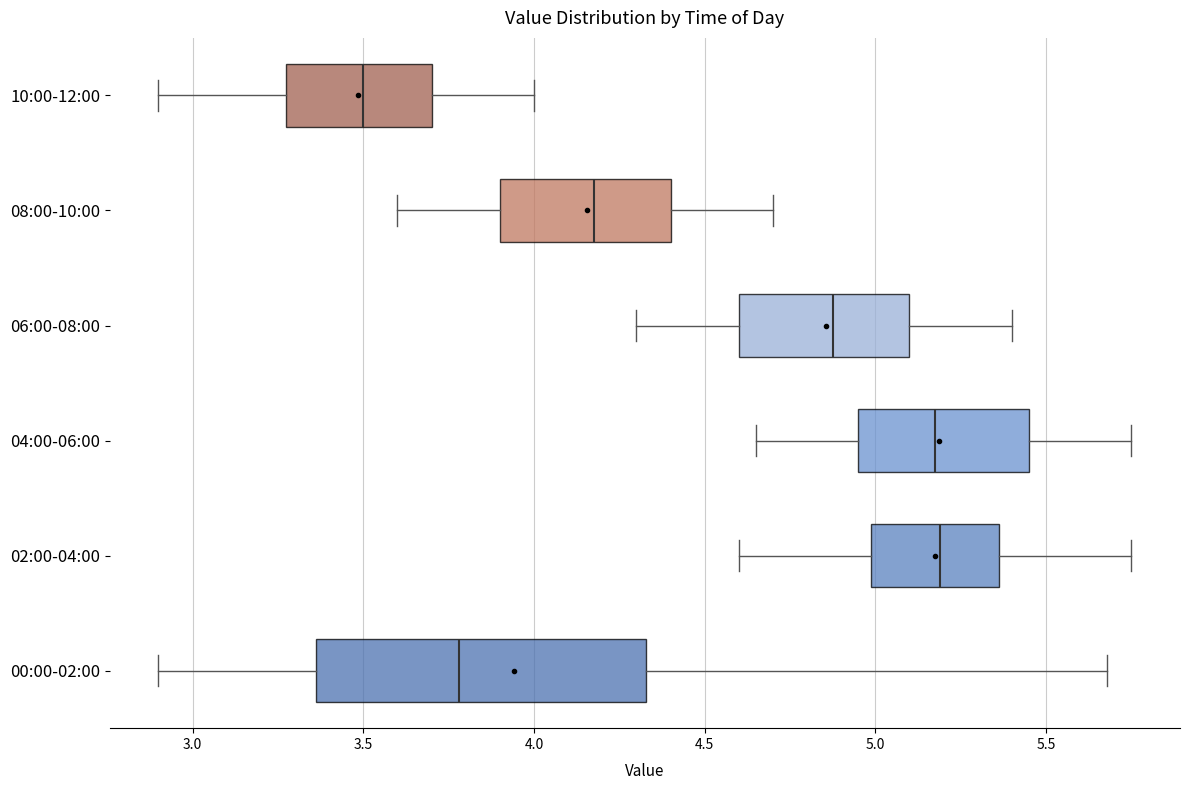

Comparing the boxes themselves (not the whiskers), which one is the widest?

00:00-02:00